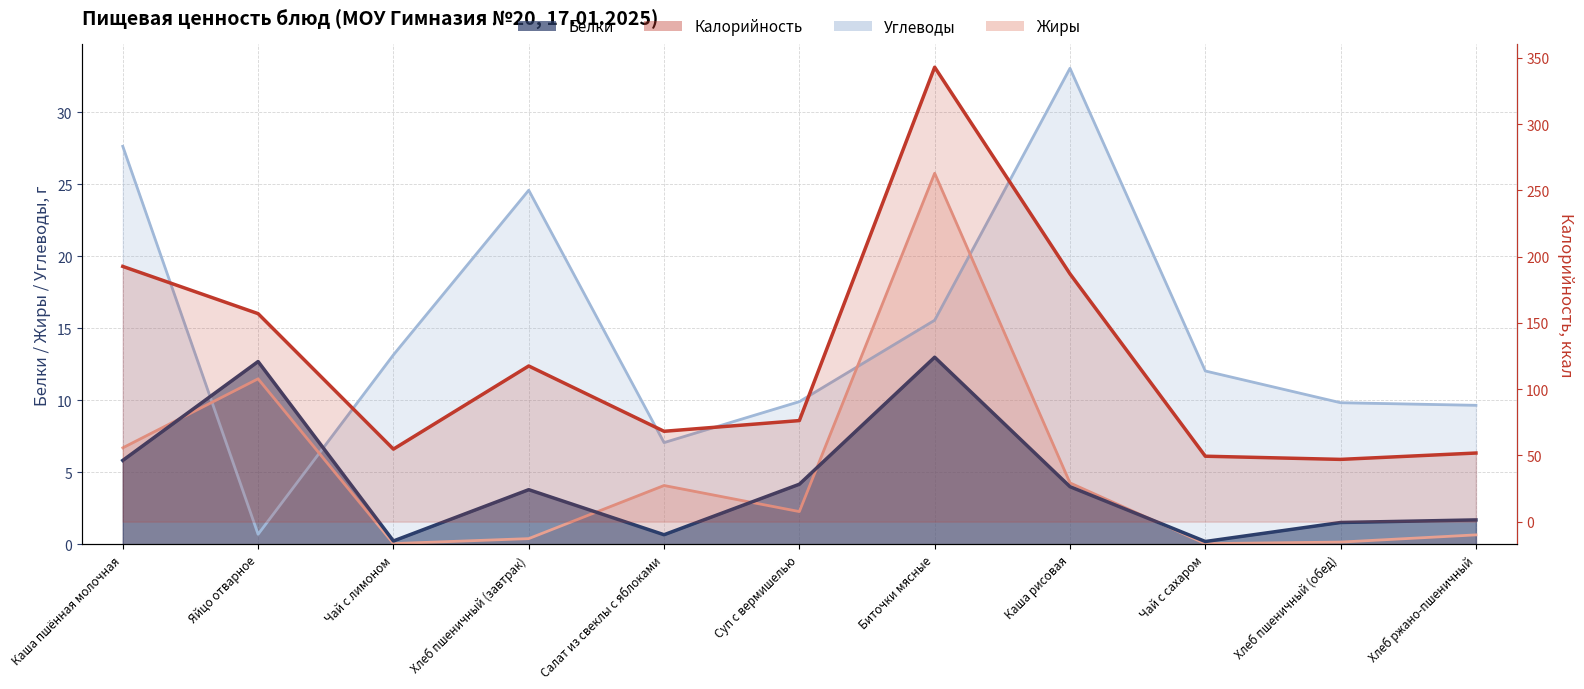

Which series has the largest total across all categories?

Калорийность